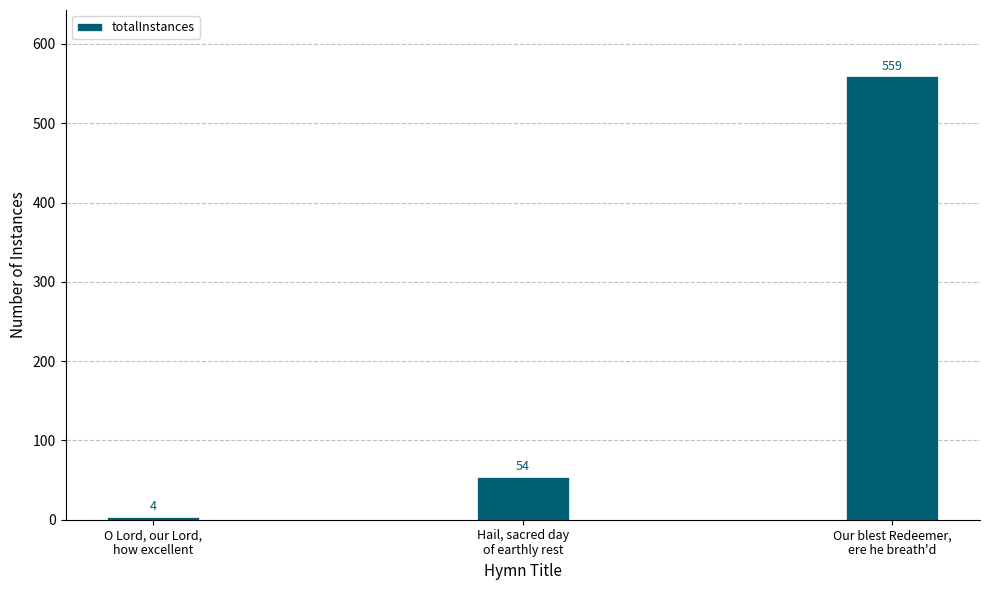

What is the value of the 1st bar from the left?

4